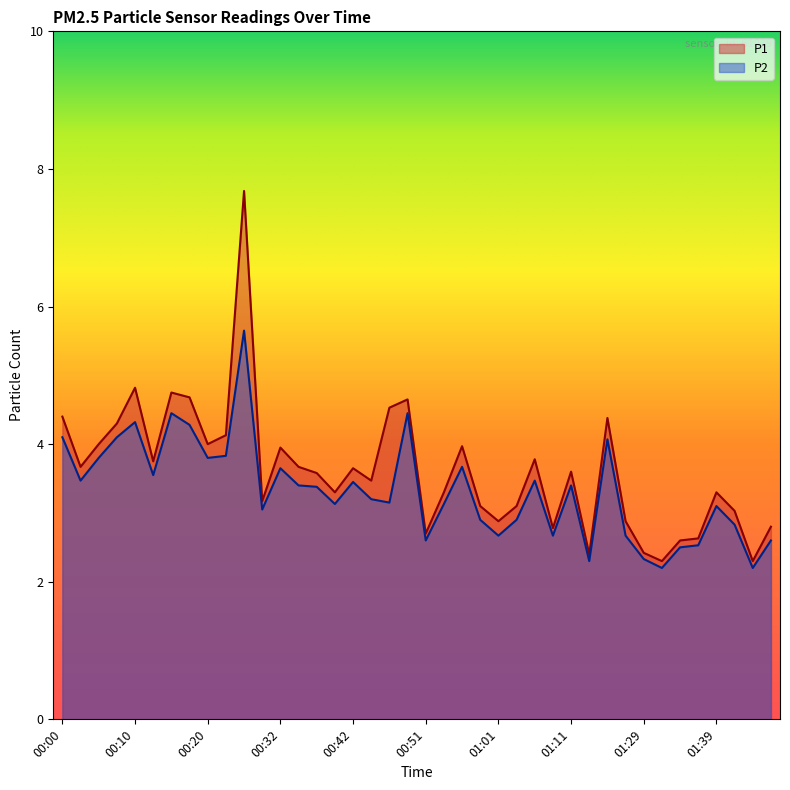

What position from the left is 00:34?

14